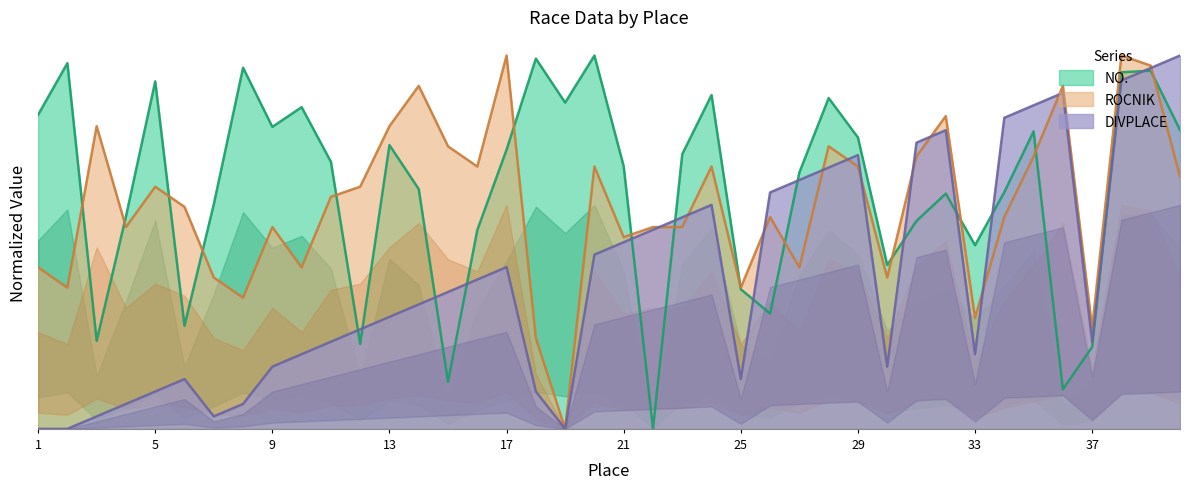

Between 7 and 6, which is larger?

7